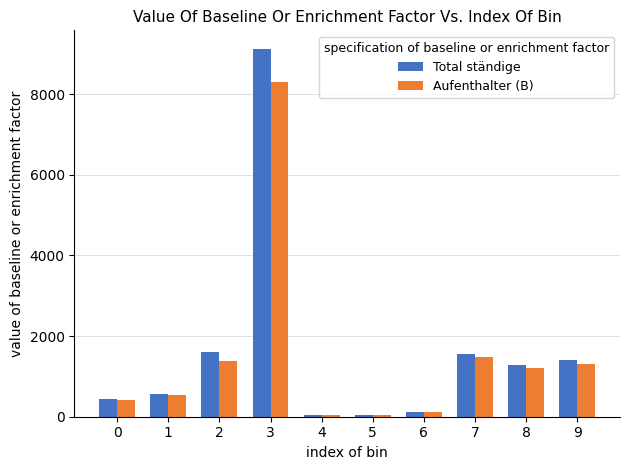

List the series in order of their peak value, highest first.

Total ständige, Aufenthalter (B)